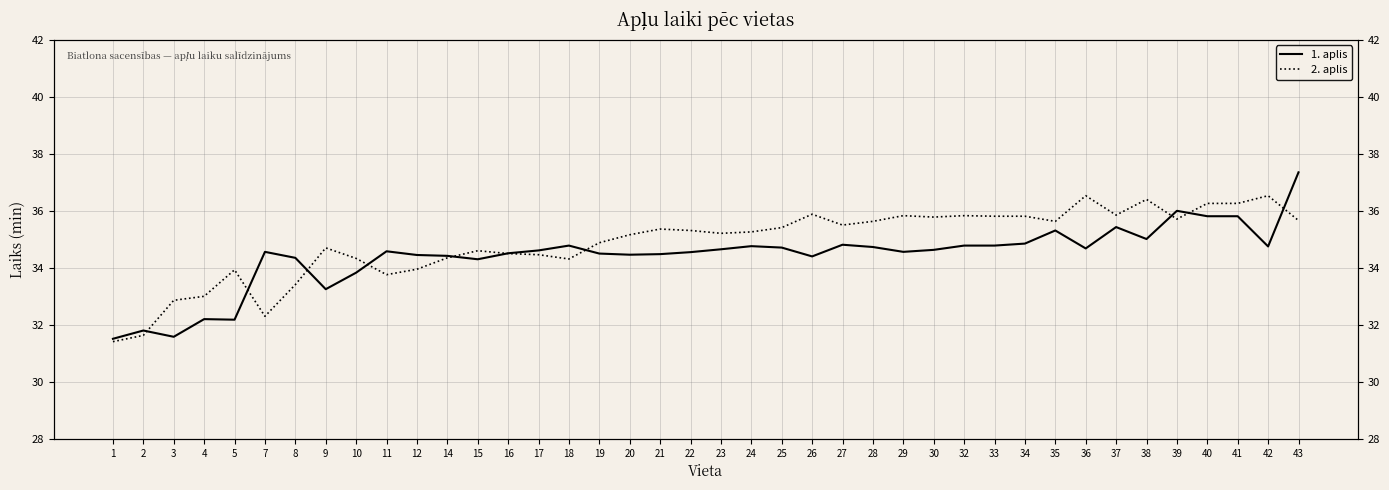

Which series has the largest total across all categories?

2. aplis